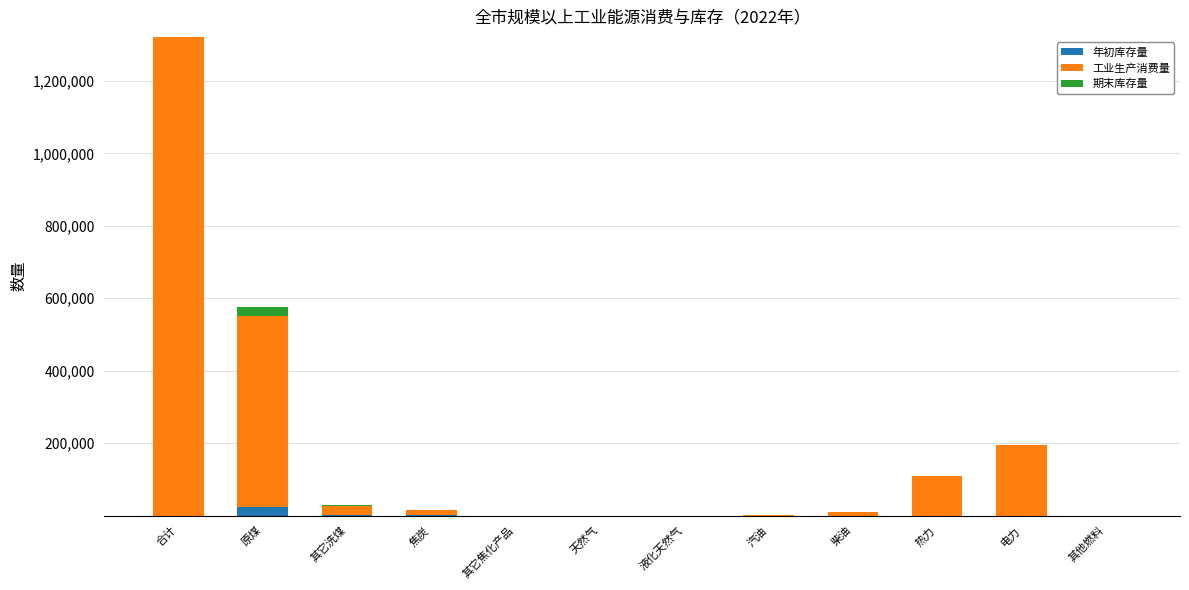

What is the total value across all series at 合计?

1321437.3